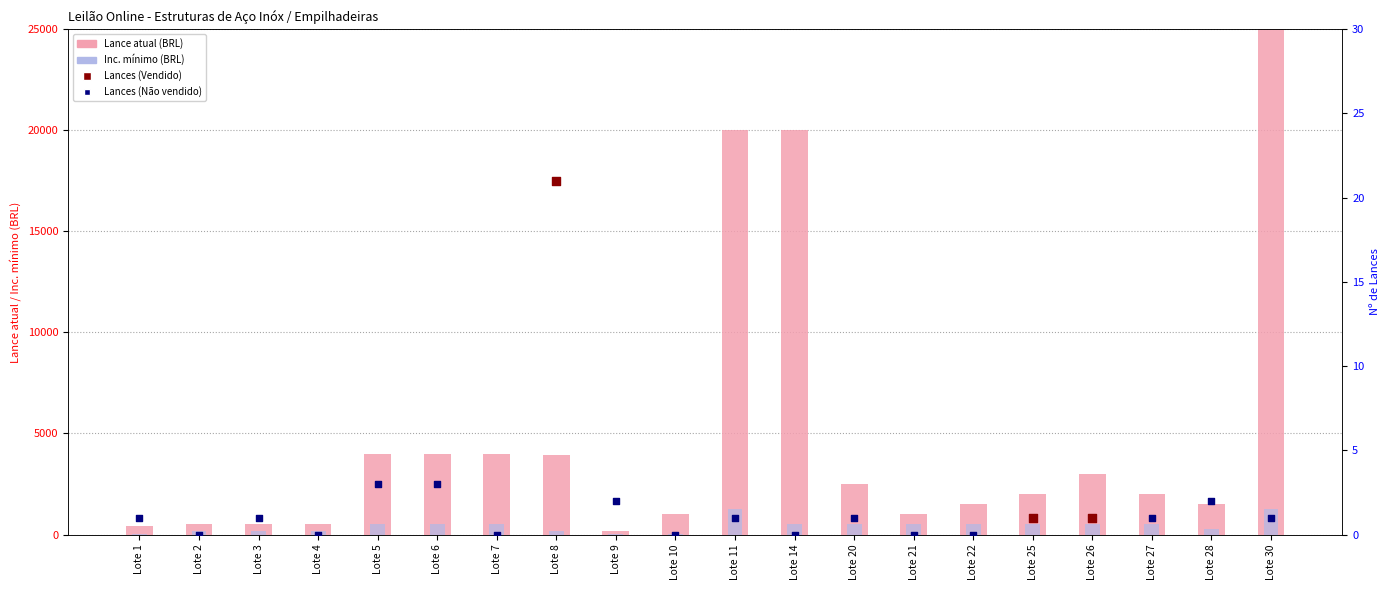

Which series has the largest total across all categories?

Lance atual (x100 BRL)